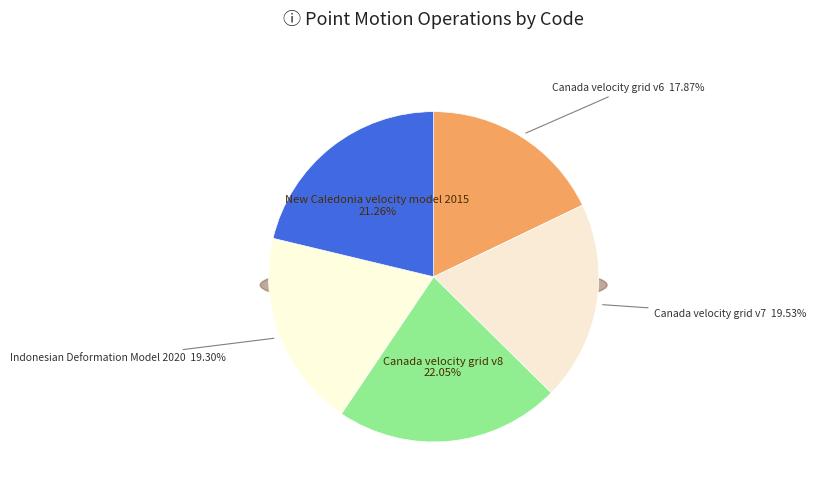

Which slice is the largest?

Canada velocity grid v8